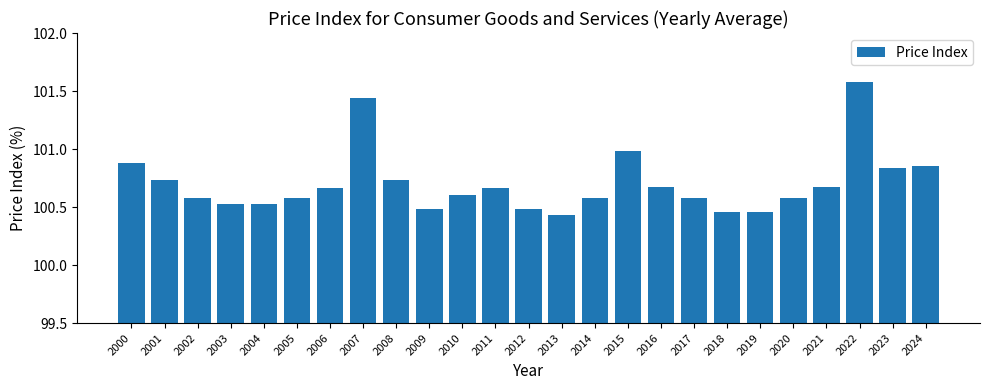

Between 2000 and 2011, which is larger?

2000